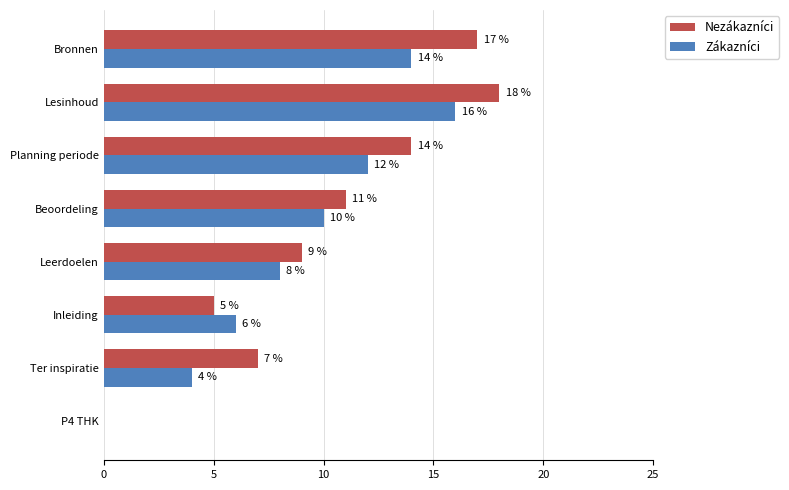

What are all the series names shown in the legend?

Nezákazníci, Zákazníci